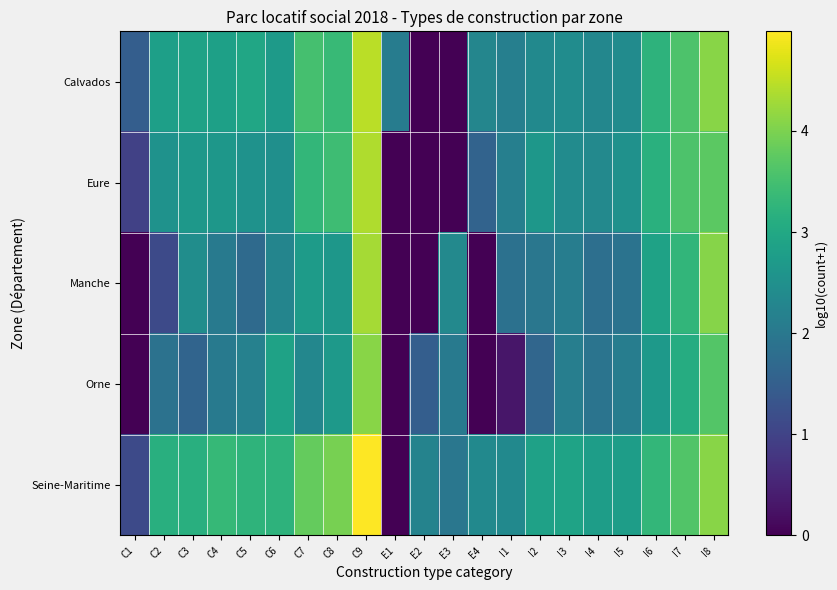

Reading right to left, what are all the values shown in this chart?

Calvados: I8=4.1	I7=3.6	I6=3.2	I5=2.4	I4=2.3	I3=2.4	I2=2.4	I1=2.1	E4=2.3	E3=0.0	E2=0.0	E1=2.1	C9=4.5	C8=3.3	C7=3.5	C6=2.7	C5=3.0	C4=2.8	C3=2.9	C2=2.8	C1=1.5
Eure: I8=3.7	I7=3.6	I6=3.2	I5=2.5	I4=2.4	I3=2.4	I2=2.6	I1=2.2	E4=1.6	E3=0.0	E2=0.0	E1=0.0	C9=4.4	C8=3.4	C7=3.3	C6=2.5	C5=2.5	C4=2.6	C3=2.7	C2=2.5	C1=1.0
Manche: I8=4.1	I7=3.3	I6=2.9	I5=1.9	I4=1.8	I3=2.1	I2=2.0	I1=1.9	E4=0.0	E3=2.4	E2=0.0	E1=0.0	C9=4.3	C8=2.6	C7=2.7	C6=2.3	C5=1.7	C4=2.0	C3=2.4	C2=1.1	C1=0.0
Orne: I8=3.6	I7=3.1	I6=2.7	I5=2.1	I4=1.9	I3=2.1	I2=1.6	I1=0.3	E4=0.0	E3=2.1	E2=1.5	E1=0.0	C9=4.1	C8=2.7	C7=2.3	C6=2.9	C5=2.2	C4=2.1	C3=1.6	C2=1.9	C1=0.0
Seine-Maritime: I8=4.1	I7=3.6	I6=3.3	I5=2.8	I4=2.8	I3=2.9	I2=2.8	I1=2.4	E4=2.4	E3=2.0	E2=2.2	E1=0.0	C9=5.0	C8=4.0	C7=3.8	C6=3.2	C5=3.3	C4=3.3	C3=3.2	C2=3.1	C1=1.1